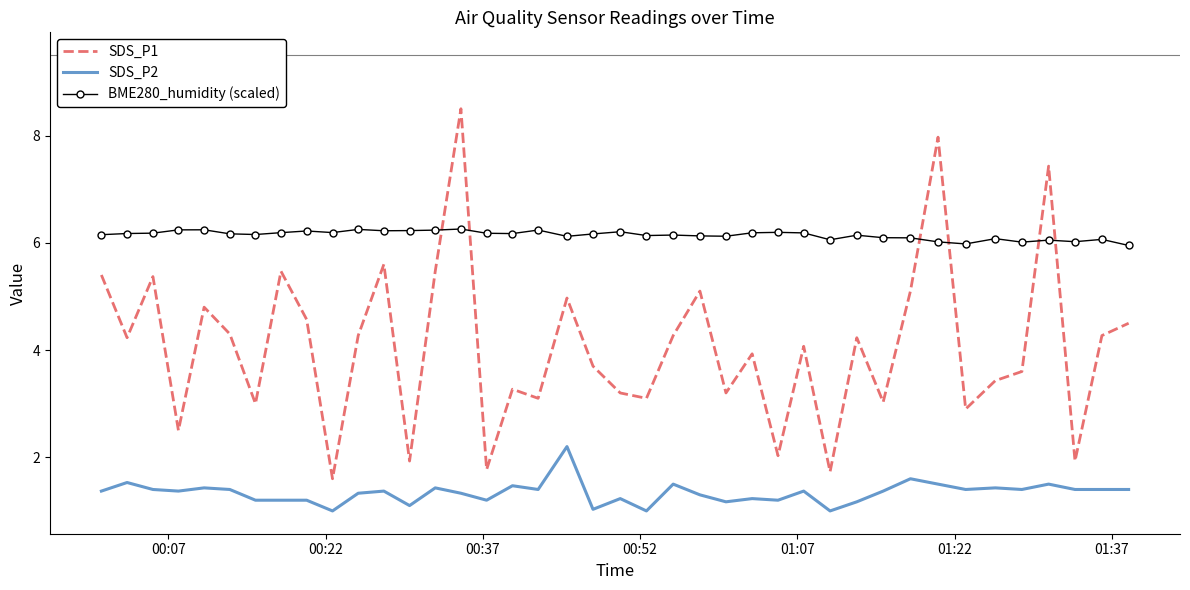

List the series in order of their peak value, highest first.

SDS_P1, BME280_humidity (scaled), SDS_P2